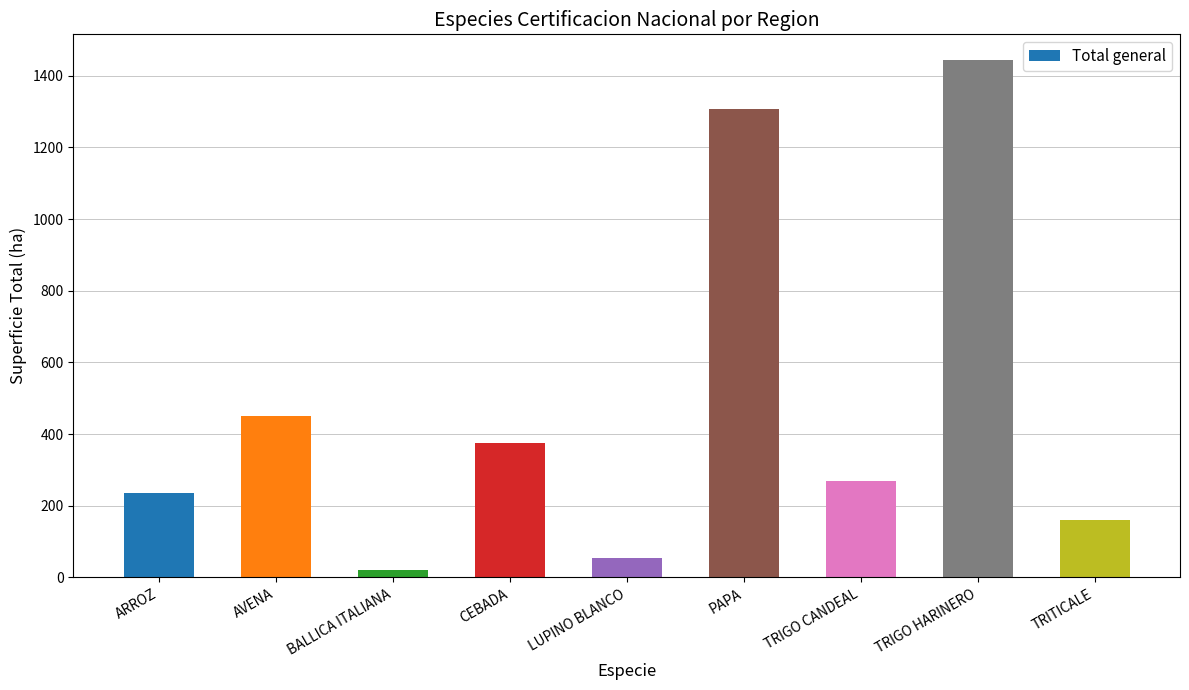

True or false: the data shows 53.0 at LUPINO BLANCO.

True